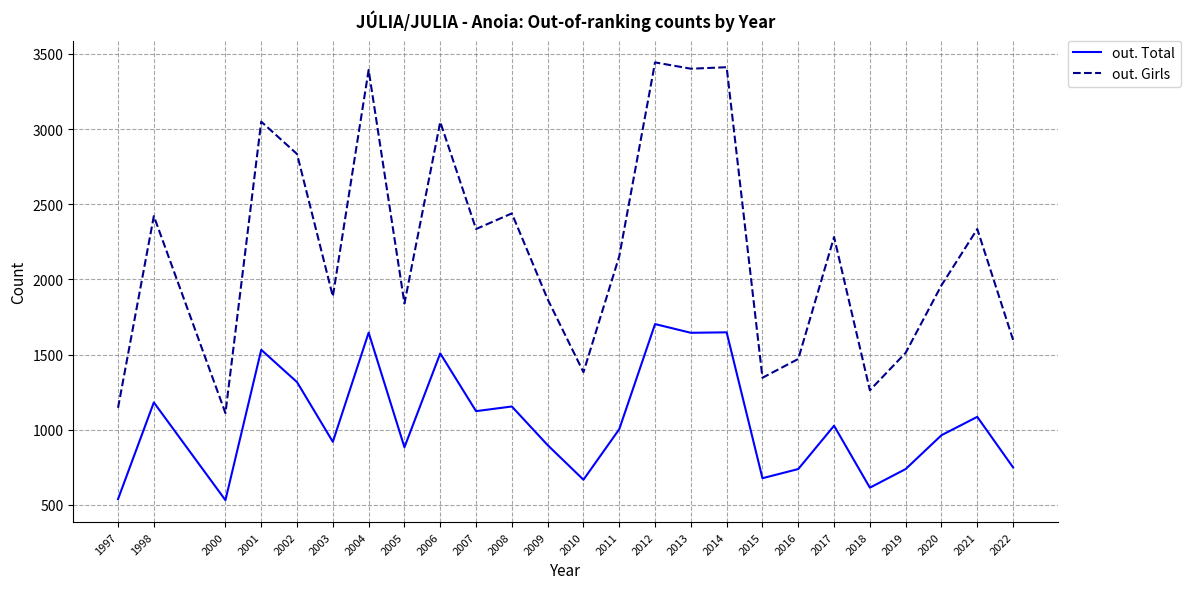

What is the difference between the out. Total values at 2018 and 2022?

135